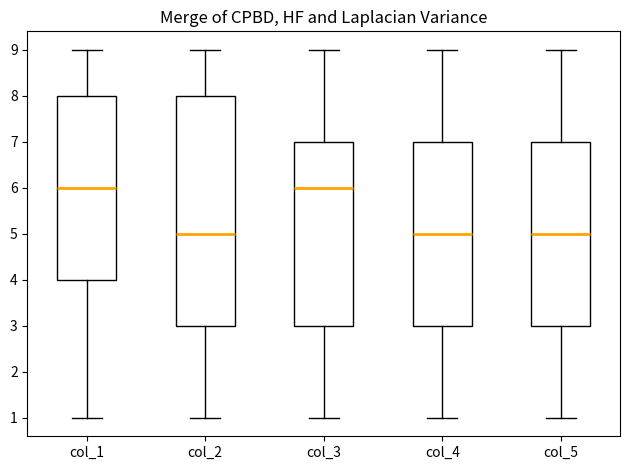

Reading left to right, transcribe this box plot: for each box, give where its median line is, the range the box spans, and where its two whiskers end, as read against the y-axis. The values are not printed on the chart, so give them approximately, as read against the axis.

col_1: median 6, box 4 to 8, whiskers 1 to 9
col_2: median 5, box 3 to 8, whiskers 1 to 9
col_3: median 6, box 3 to 7, whiskers 1 to 9
col_4: median 5, box 3 to 7, whiskers 1 to 9
col_5: median 5, box 3 to 7, whiskers 1 to 9